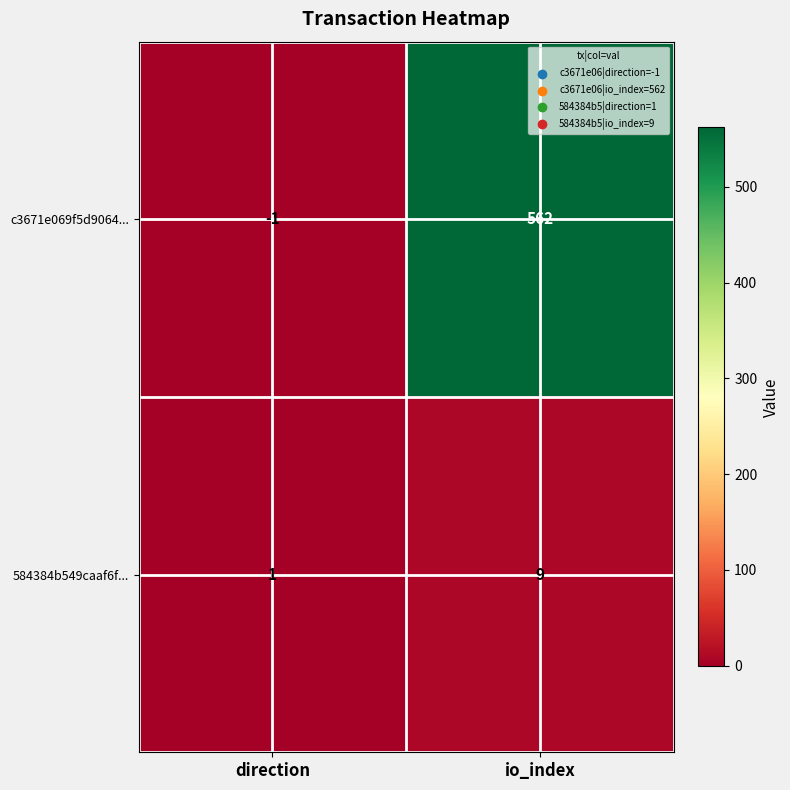

List the series in order of their peak value, lowest first.

584384b549caaf6f..., c3671e069f5d9064...